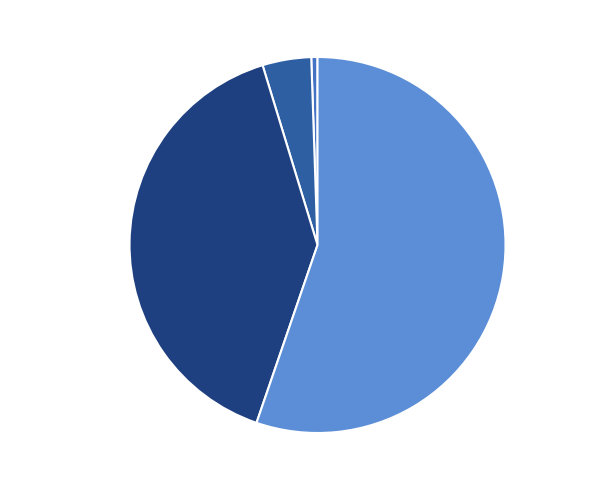

The JuanGrvas slice represents 61% of the pie. True or false?

False